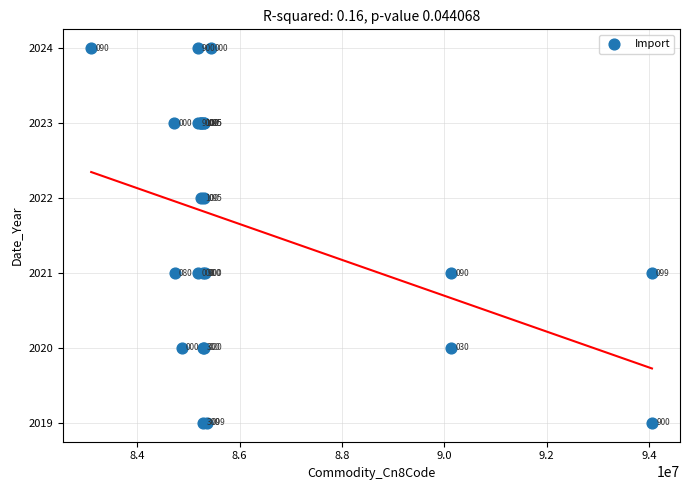

What Y value in the scatter plot is closest to 2021?

2021